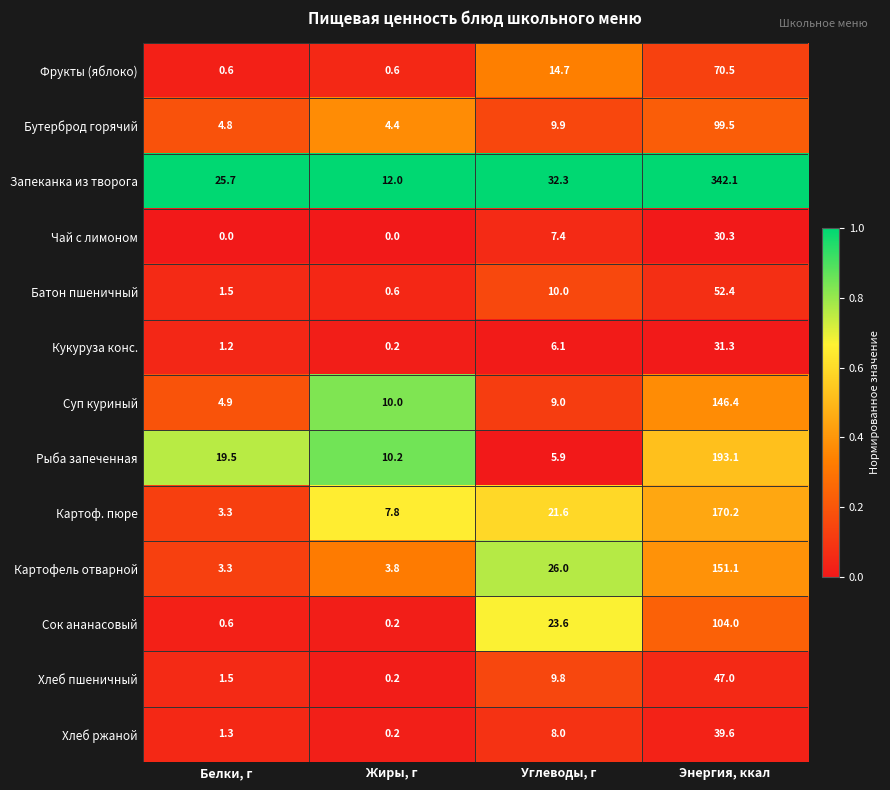

Rank the series by their maximum value, from lowest to highest.

Чай с лимоном, Кукуруза конс., Хлеб ржаной, Хлеб пшеничный, Батон пшеничный, Фрукты (яблоко), Бутерброд горячий, Сок ананасовый, Суп куриный, Картофель отварной, Картоф. пюре, Рыба запеченная, Запеканка из творога